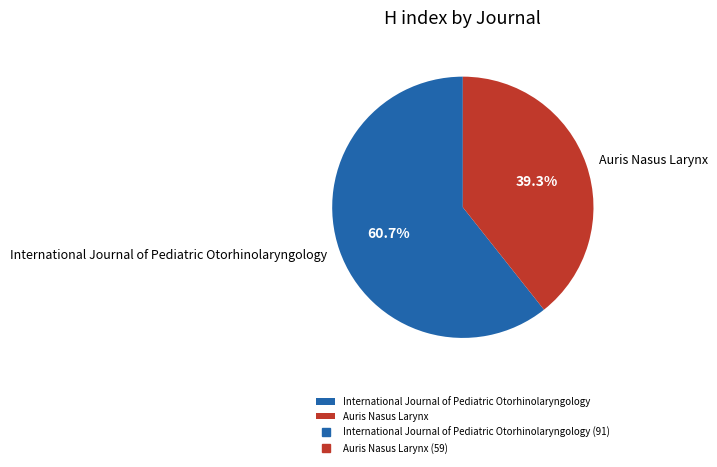

Is International Journal of Pediatric Otorhinolaryngology the majority of the pie?

Yes